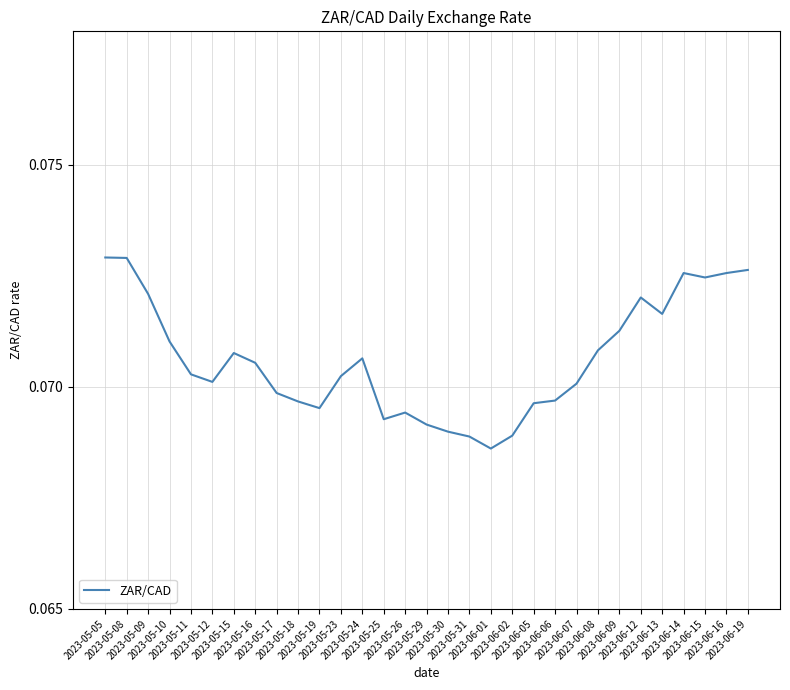

At which category does the data reach its first local peak?

2023-05-15